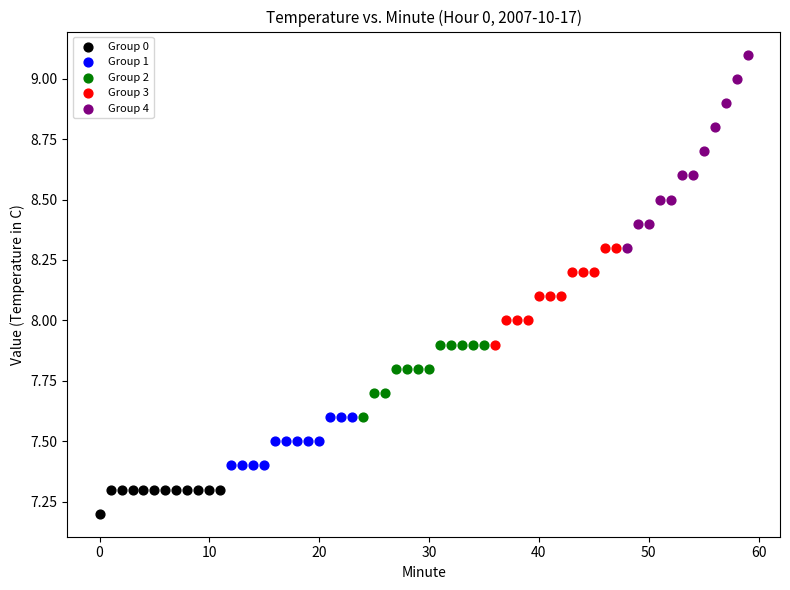

What are all the series names shown in the legend?

Group 0, Group 1, Group 2, Group 3, Group 4